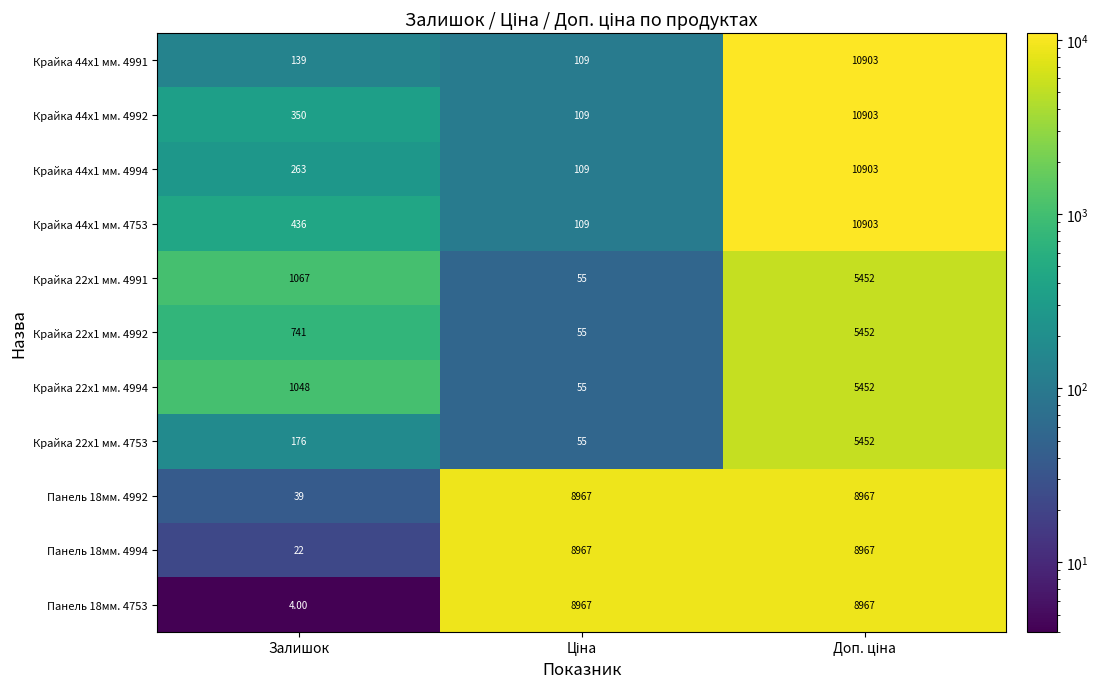

Rank the series at Залишок from lowest to highest value.

Панель 18мм. 4753, Панель 18мм. 4994, Панель 18мм. 4992, Крайка 44x1 мм. 4991, Крайка 22x1 мм. 4753, Крайка 44x1 мм. 4994, Крайка 44x1 мм. 4992, Крайка 44x1 мм. 4753, Крайка 22x1 мм. 4992, Крайка 22x1 мм. 4994, Крайка 22x1 мм. 4991